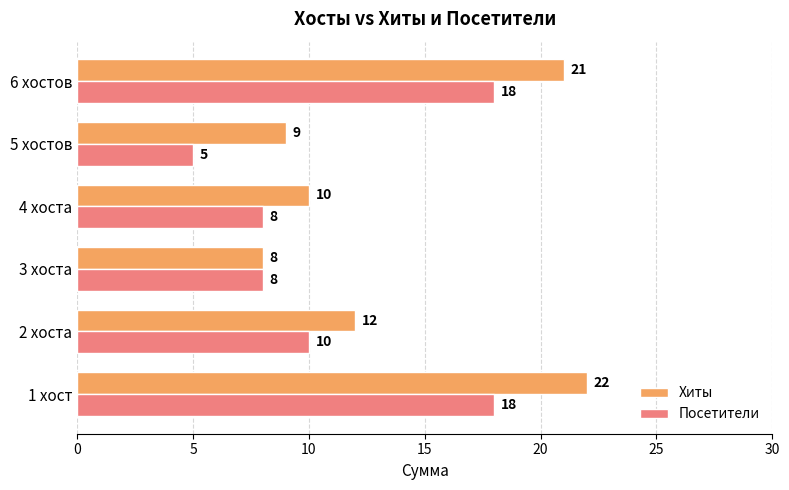

Which series has the largest range (max minus min)?

Хиты